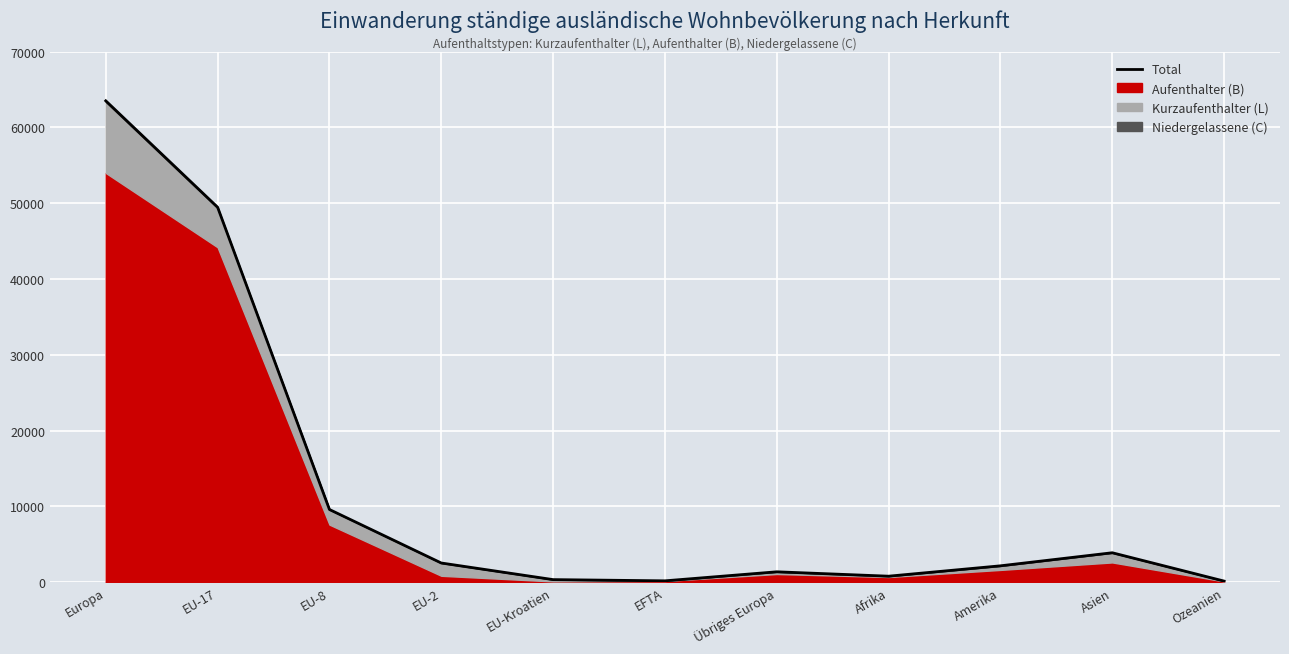

Rank the categories by value from lowest to highest.

Ozeanien, EFTA, EU-Kroatien, Afrika, Übriges Europa, Amerika, EU-2, Asien, EU-8, EU-17, Europa